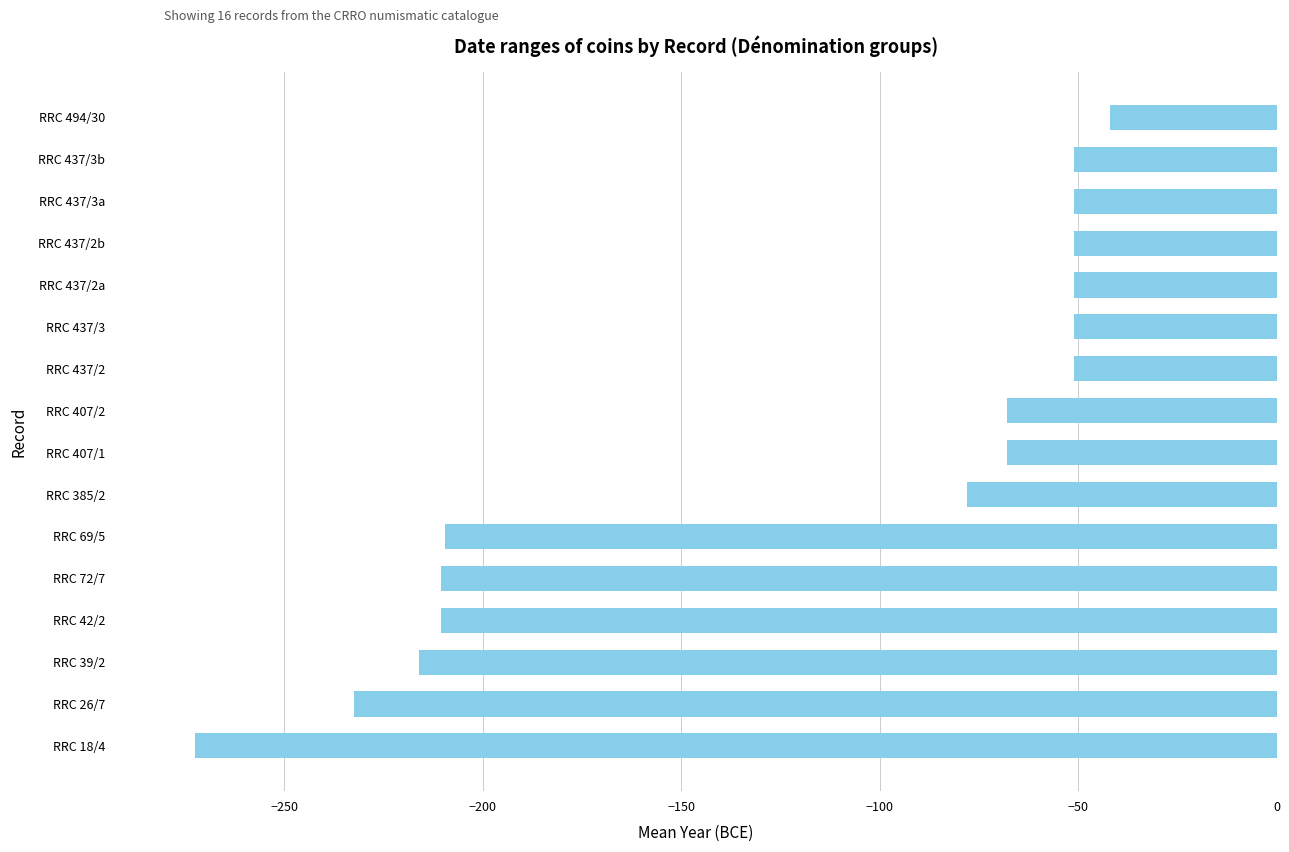

What is the difference between the values at RRC 69/5 and RRC 26/7?

23.0